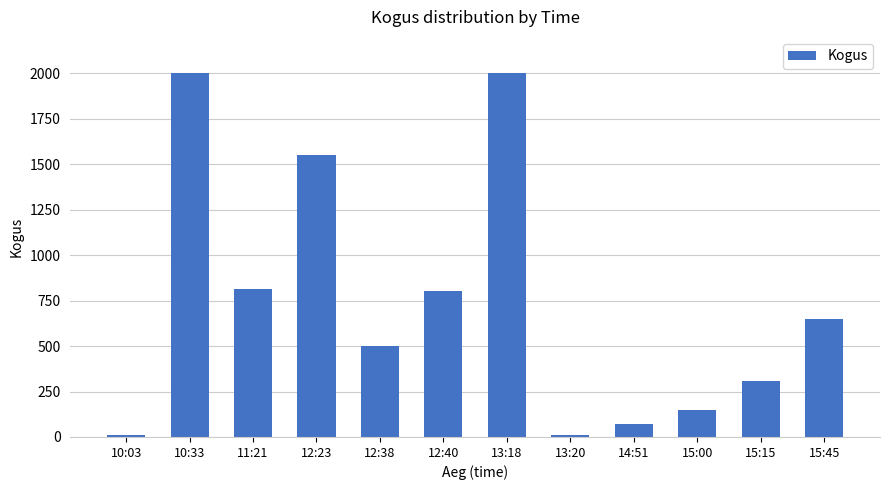

Is it true that the value at 15:45 is 650?

True